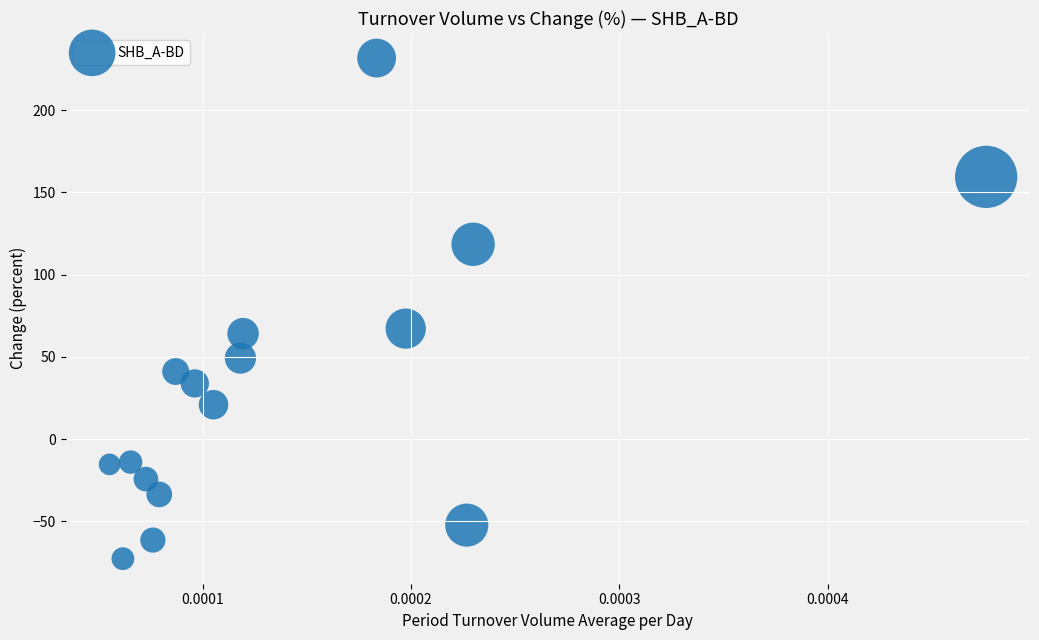

What is the range of Y values (max minus min)?

304.5